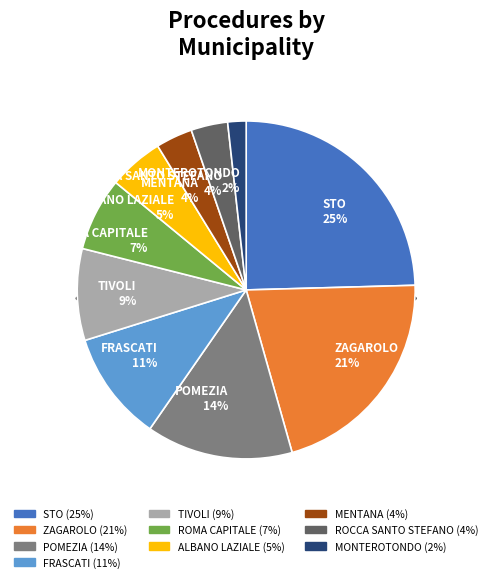

True or false: POMEZIA accounts for 14% of the total.

True